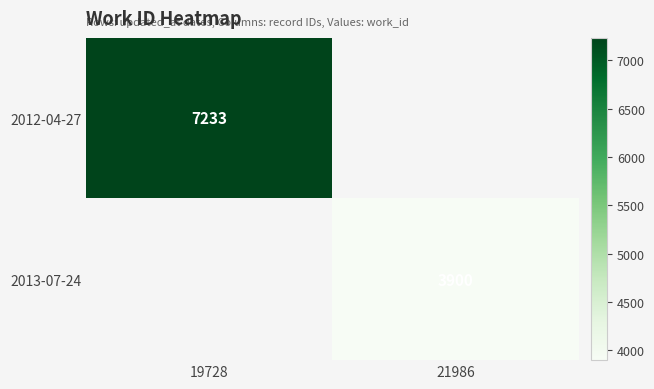

The value of 2012-04-27 at 19728 is 12617. True or false?

False